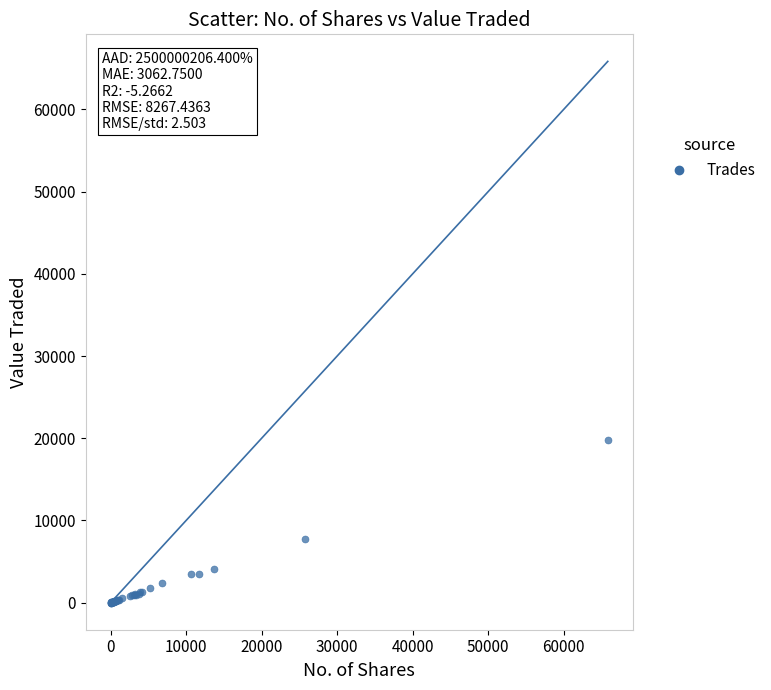

What Y value in the scatter plot is closest to 9880?

7783